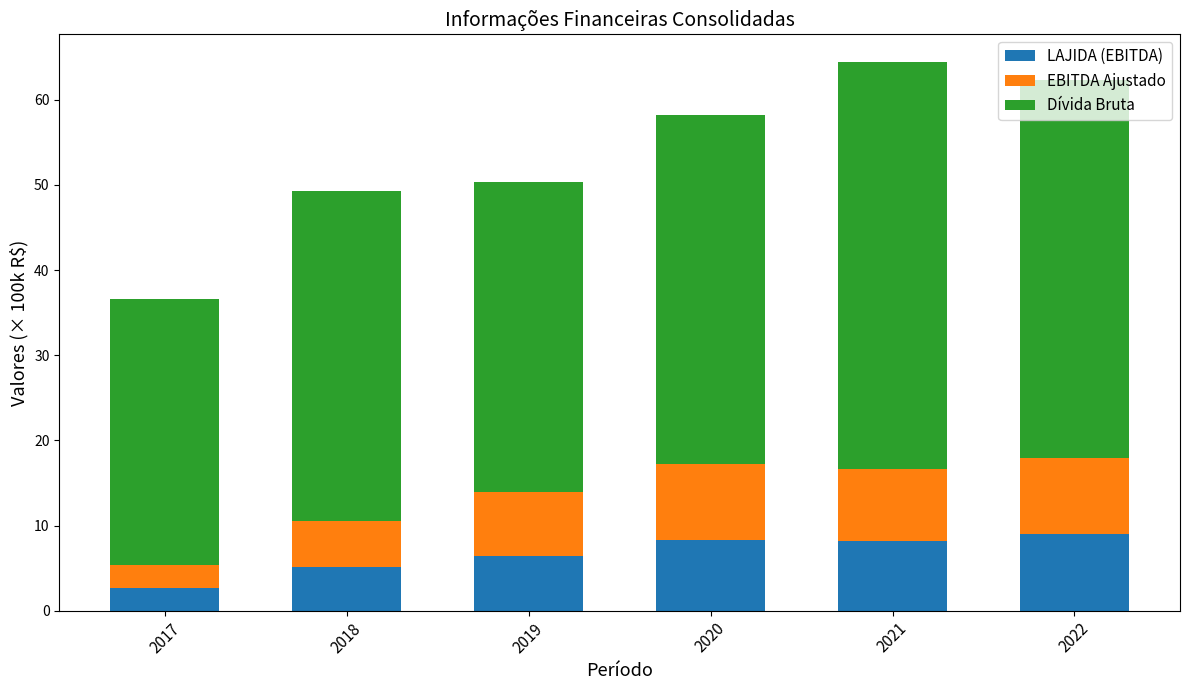

What are all the series names shown in the legend?

LAJIDA (EBITDA), EBITDA Ajustado, Dívida Bruta